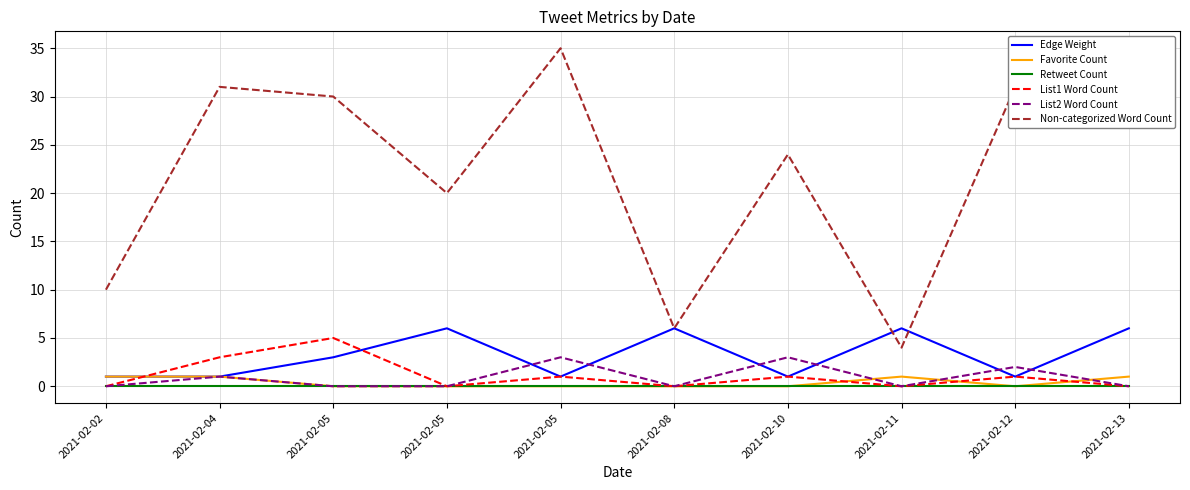

Is it true that List2 Word Count equals 2 at 2021-02-12?

True